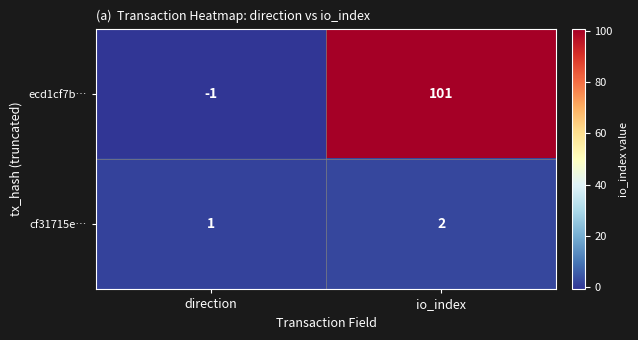

What is the greatest value displayed?

101